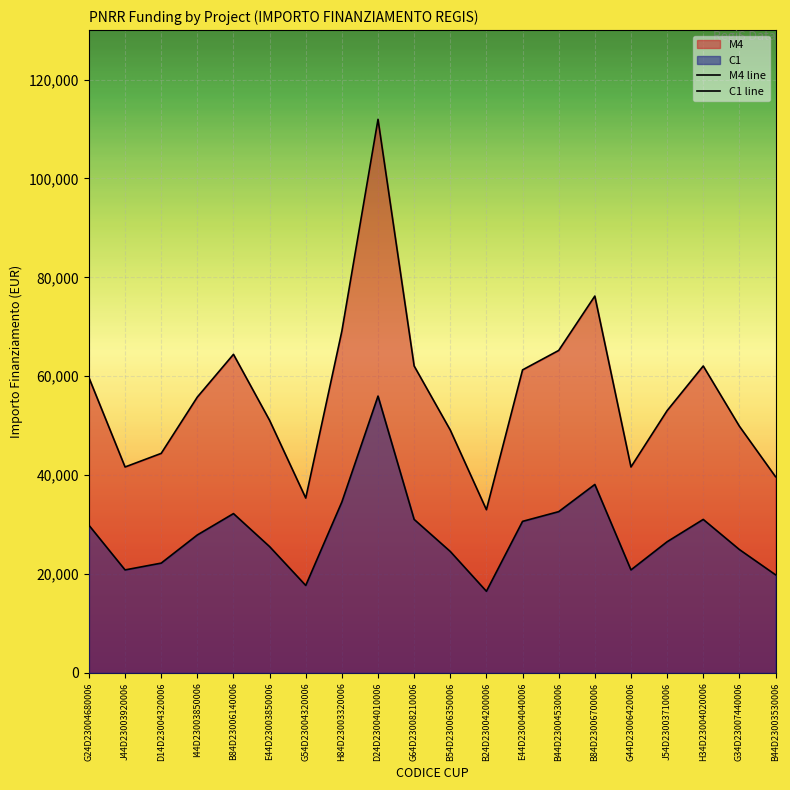

What are all the series names shown in the legend?

M4, C1